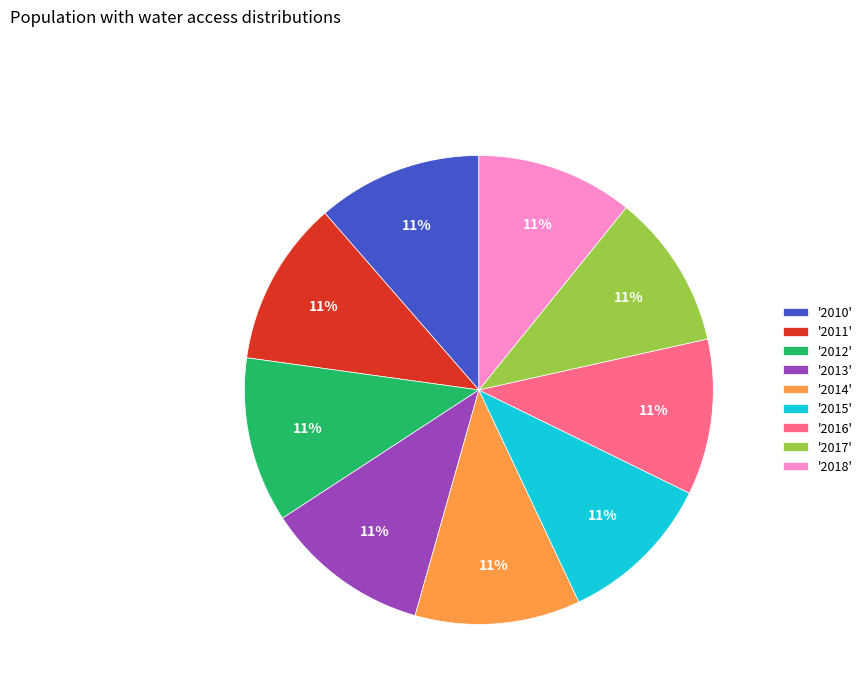

To the nearest percent, what portion does '2013' represent?

11%